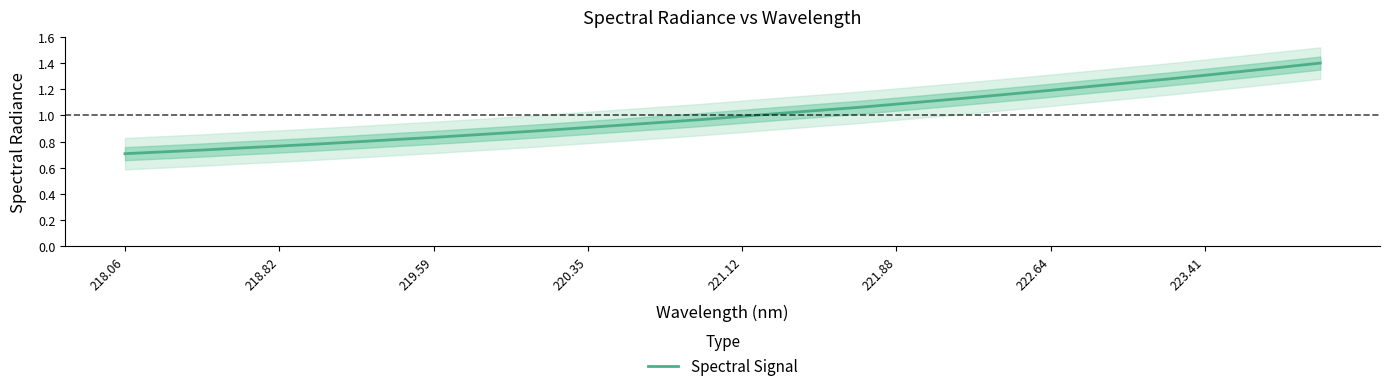

How many data points does each series have?

32